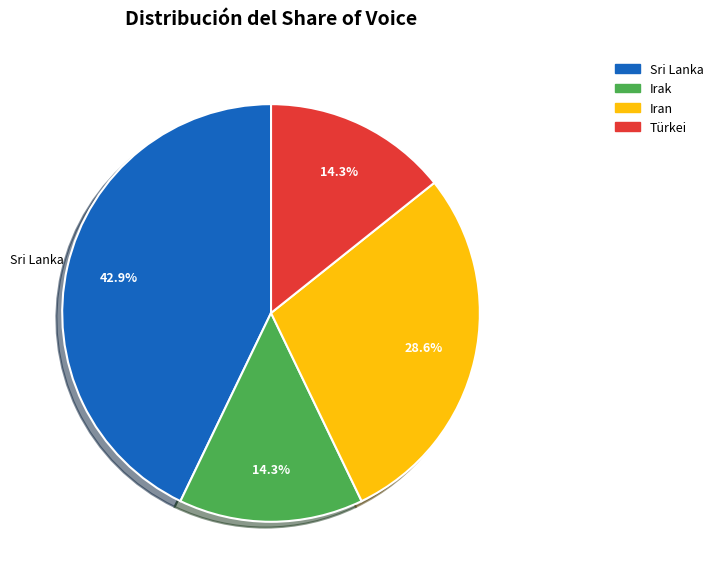

To the nearest percent, what is the difference between the largest and smallest slice percentages?

29%